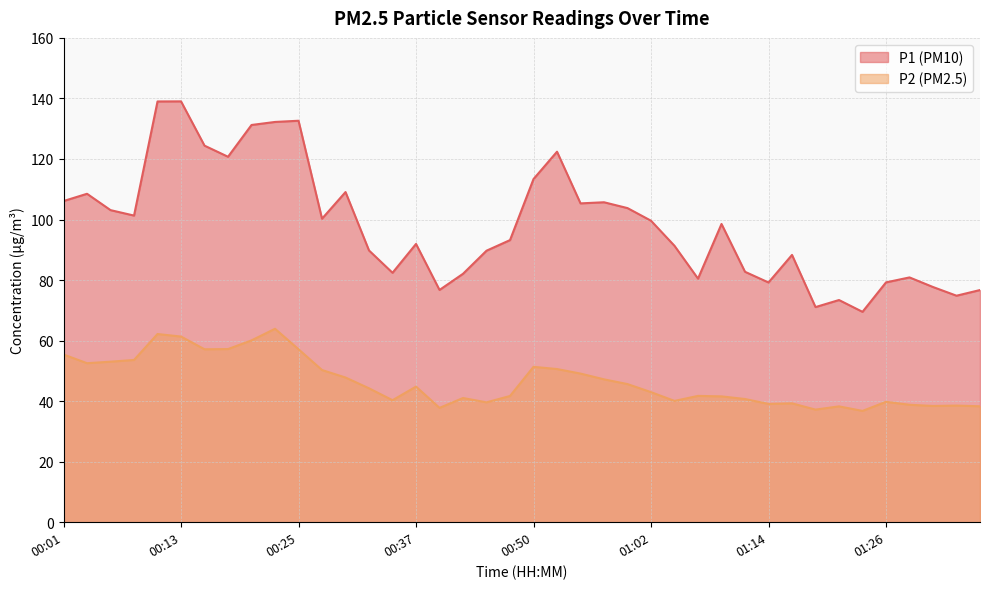

Which has a higher value, 01:36 or 00:13?

00:13